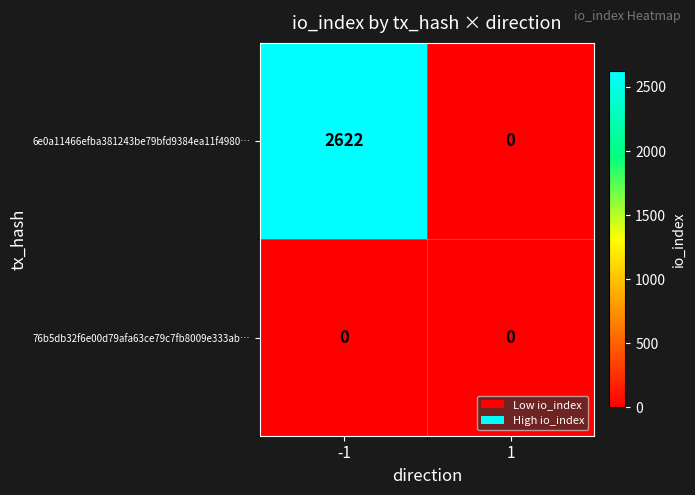

What is the sum of all 6e0a11466efba381243be79bfd9384ea11f4980… values?

2622